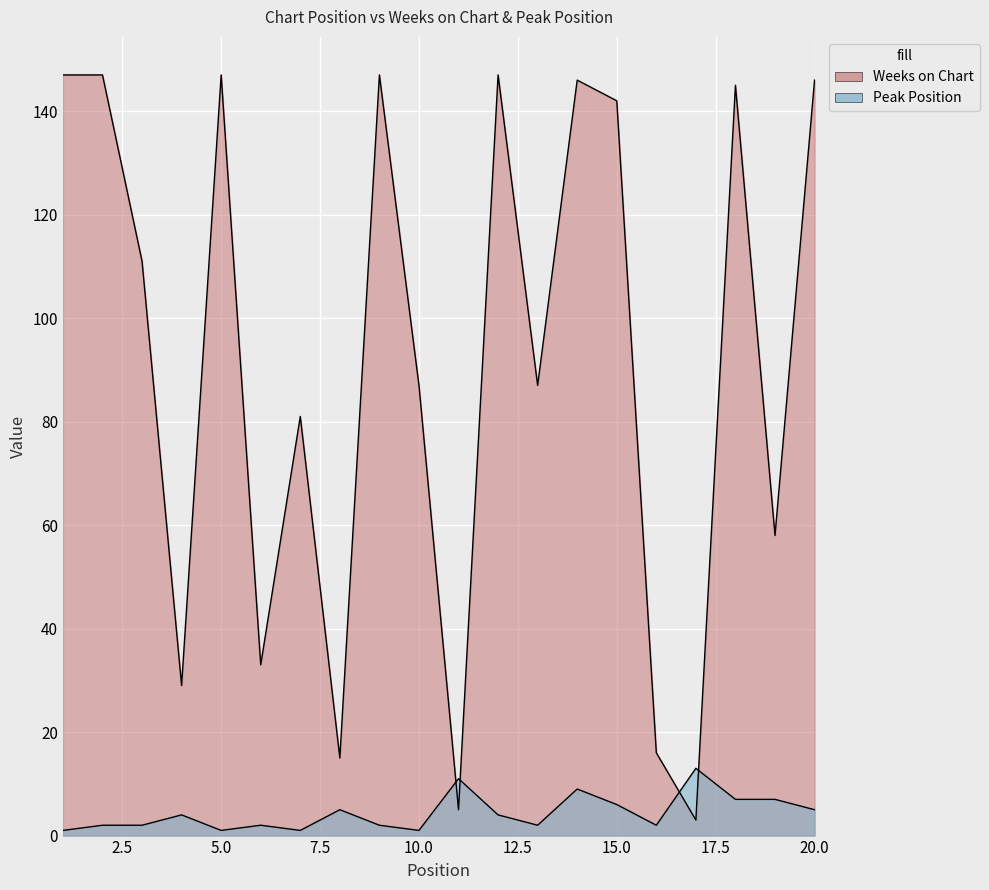

Which category has the highest value across all series?

1